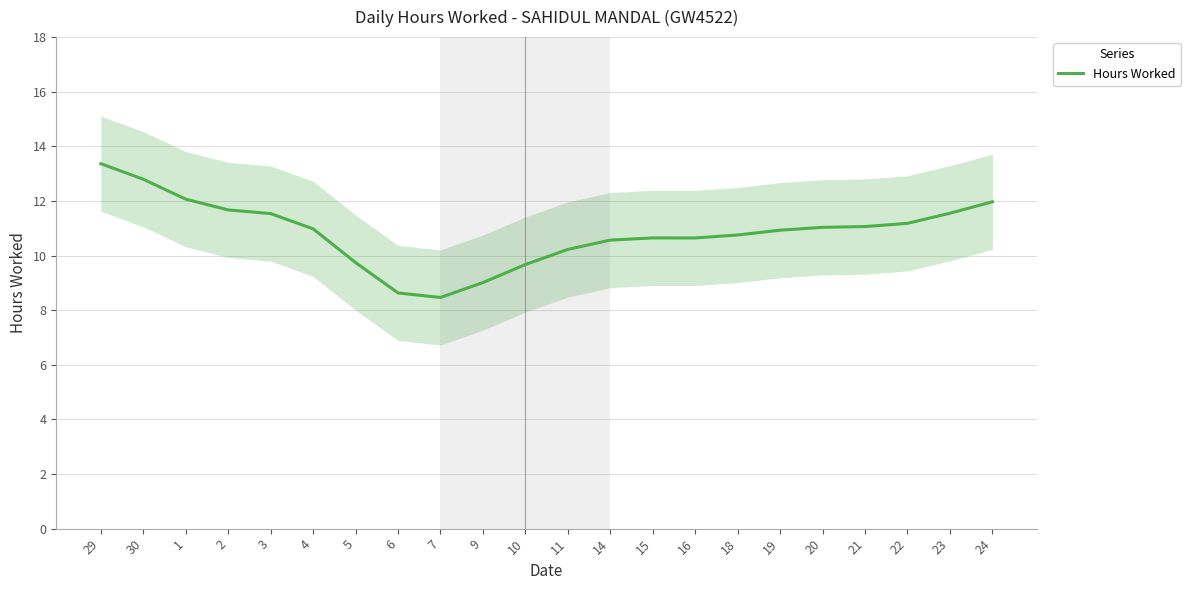

Reading left to right, transcribe all the data shown in this chart.

29=13.4	30=12.8	1=12.1	2=11.7	3=11.5	4=11.0	5=9.7	6=8.6	7=8.5	9=9.0	10=9.7	11=10.2	14=10.6	15=10.6	16=10.6	18=10.8	19=10.9	20=11.0	21=11.1	22=11.2	23=11.5	24=12.0